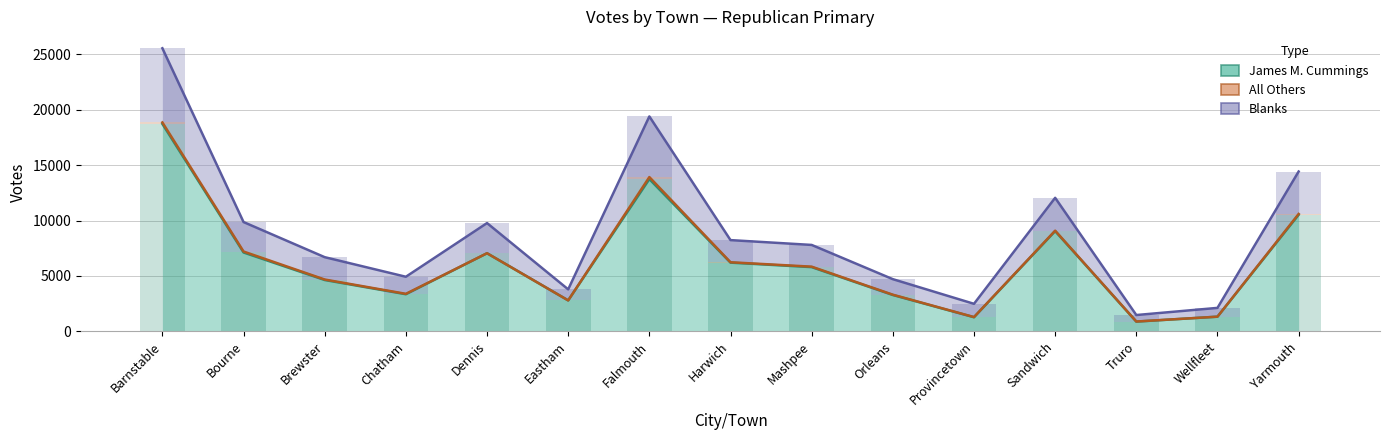

Where does the Blanks series first go above 2000?

Barnstable